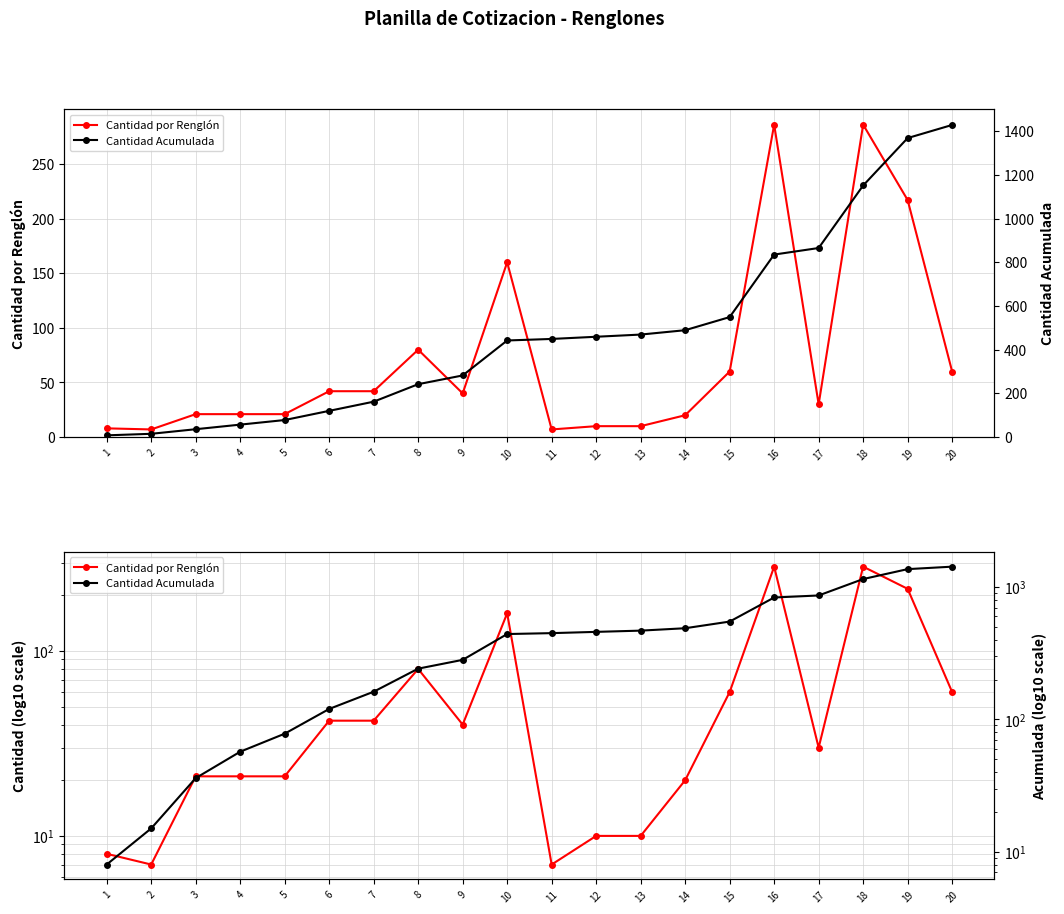

Which series has the widest spread of values?

Cantidad Acumulada